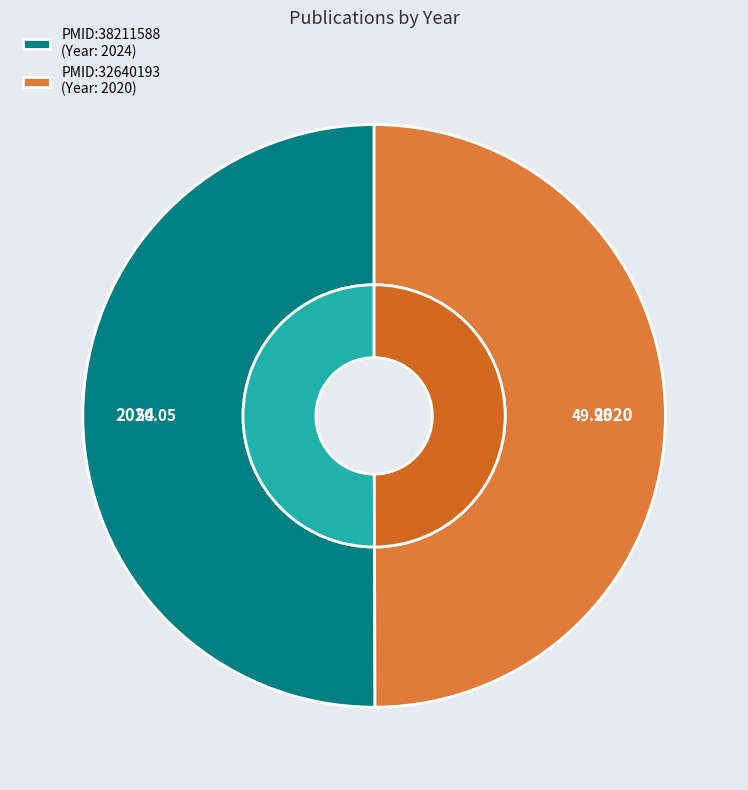

Does PMID:32640193 represent more than half of the total?

No